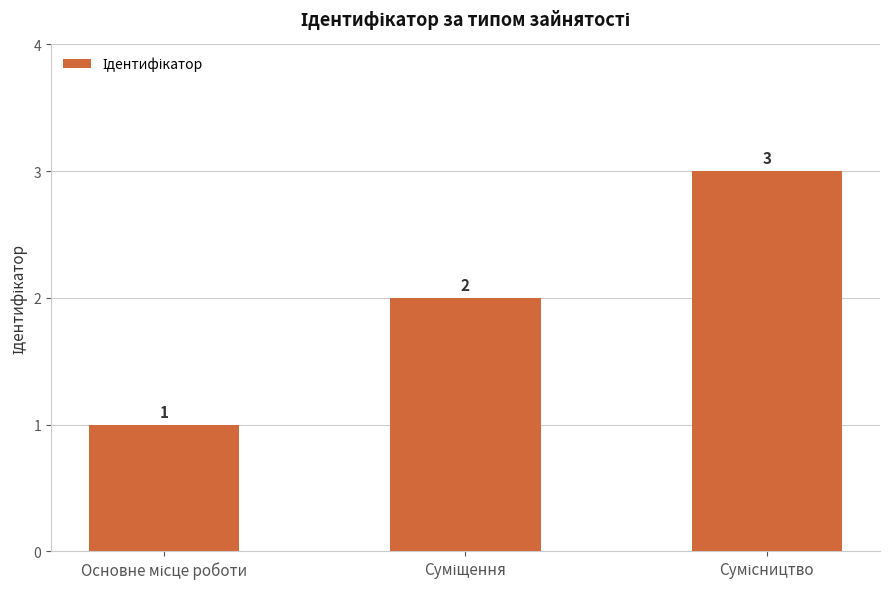

What is the maximum value shown in the chart?

3